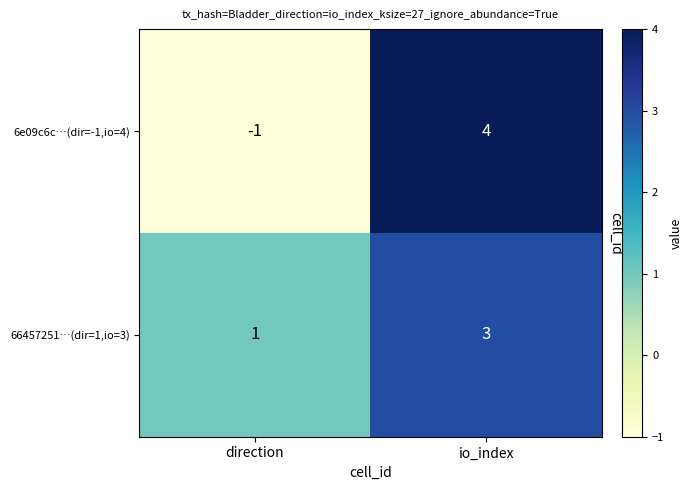

What is the minimum value shown in the chart?

-1